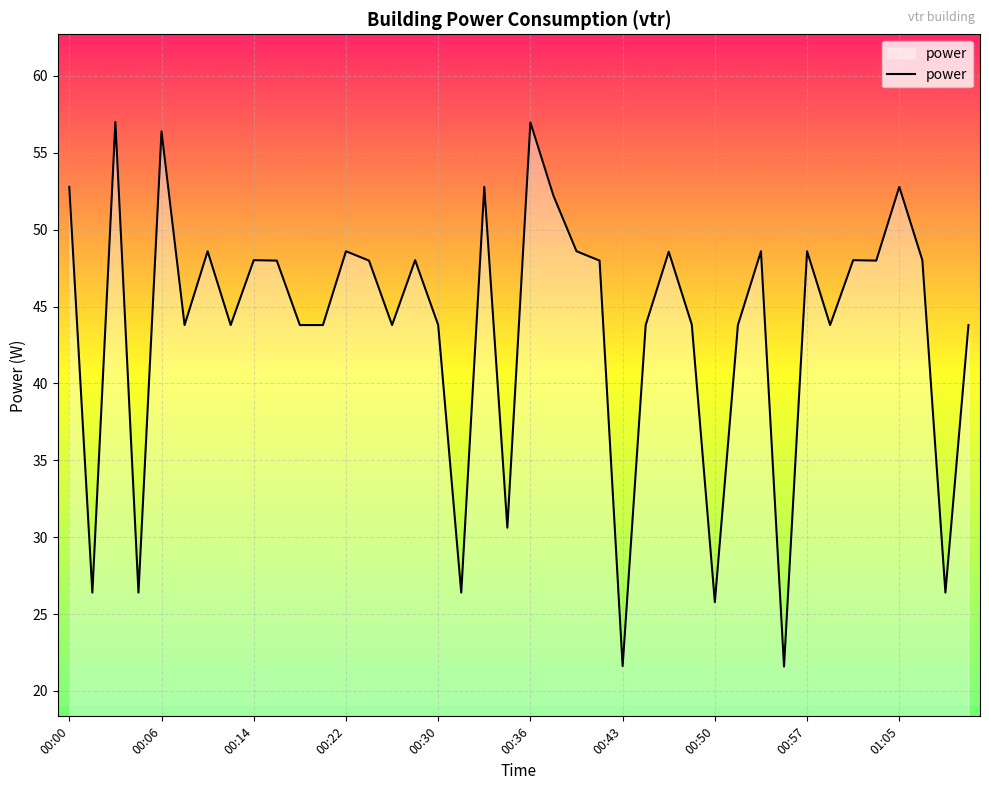

What is the greatest value displayed?

57.0